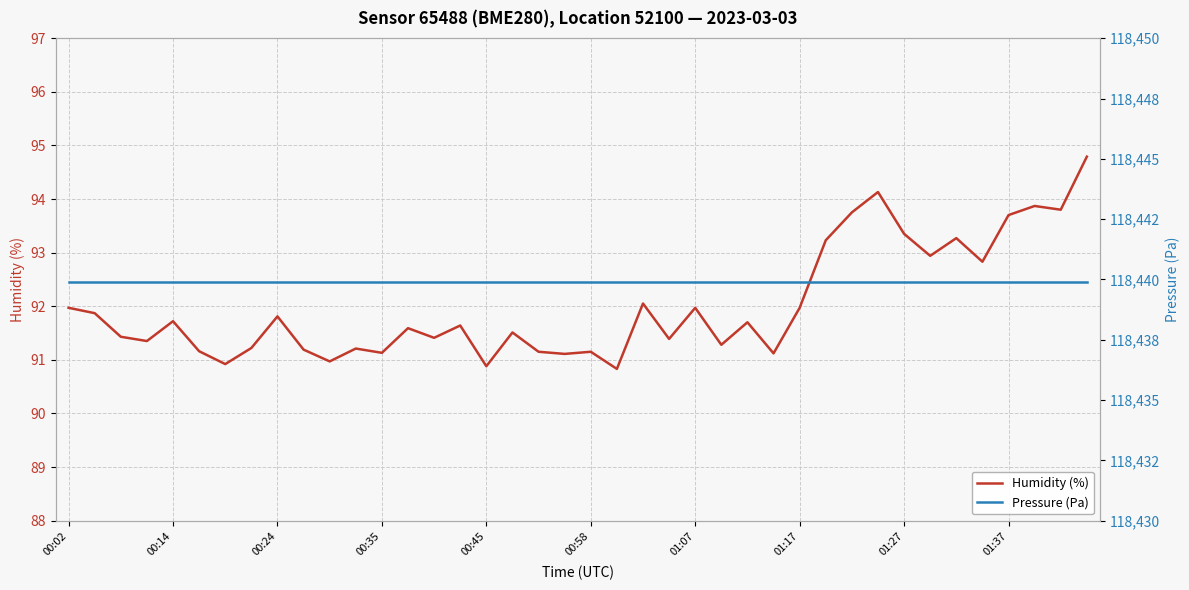

What is the lowest value of the Humidity (%) series?

90.8